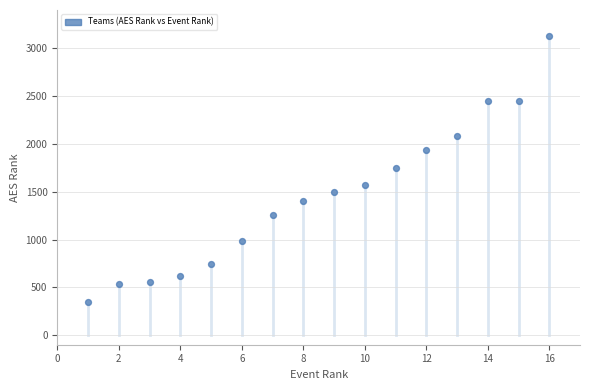

What is the range of Y values (max minus min)?

2783